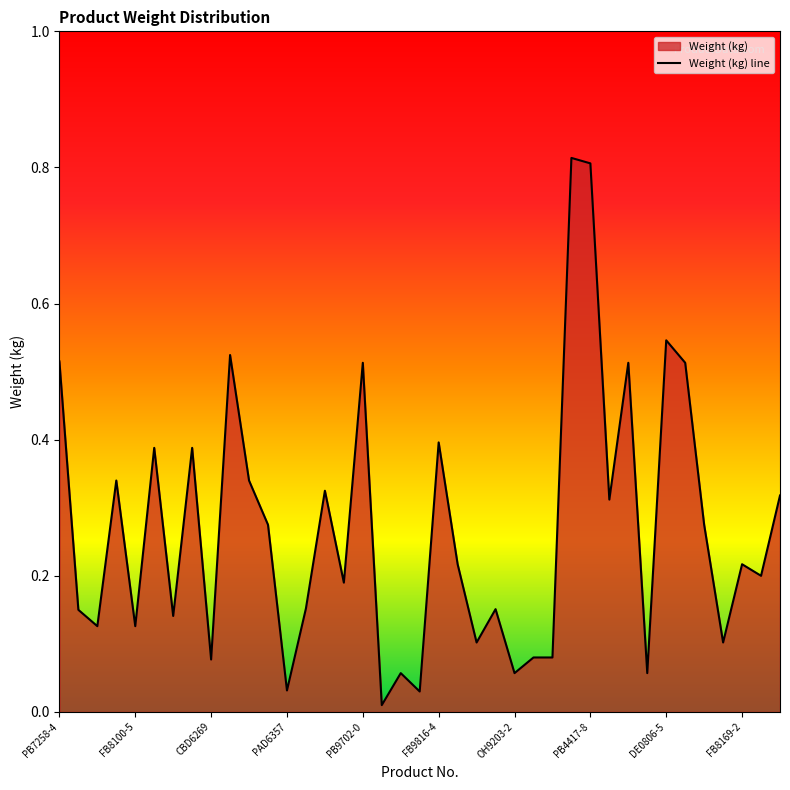

What is the change in value from PB7258-4 to CBD6311?

-0.2